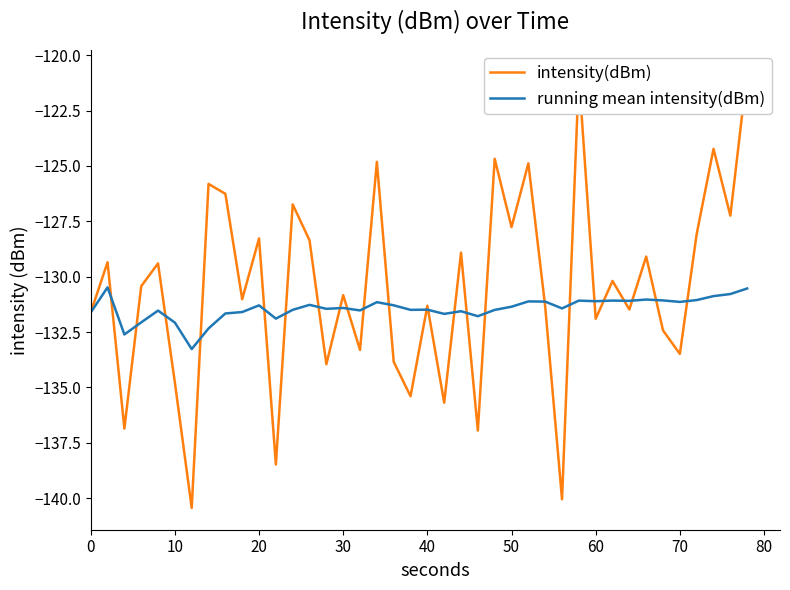

What is the minimum value for running mean intensity(dBm)?

-133.3